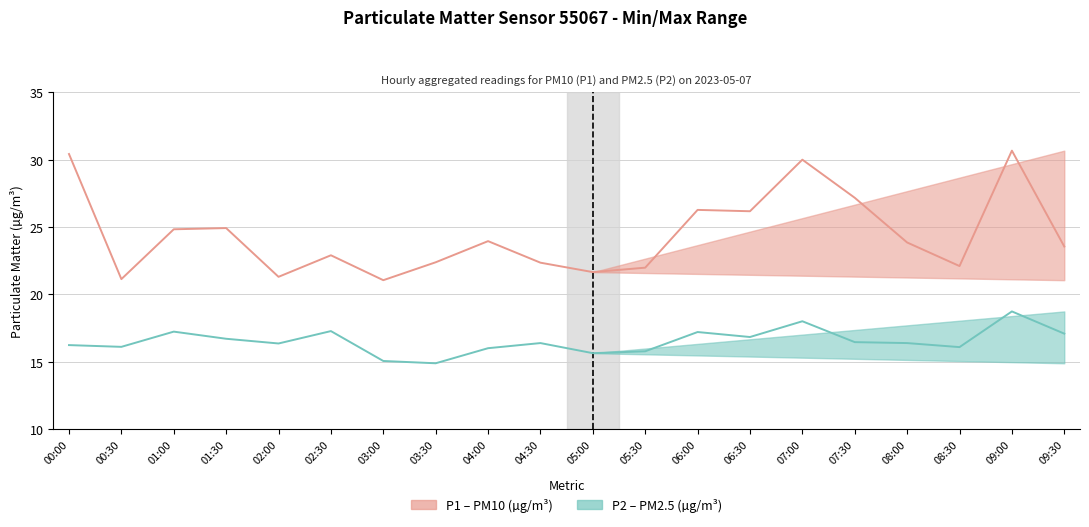

True or false: P1 (PM10) has more than 2 interior local peaks.

True